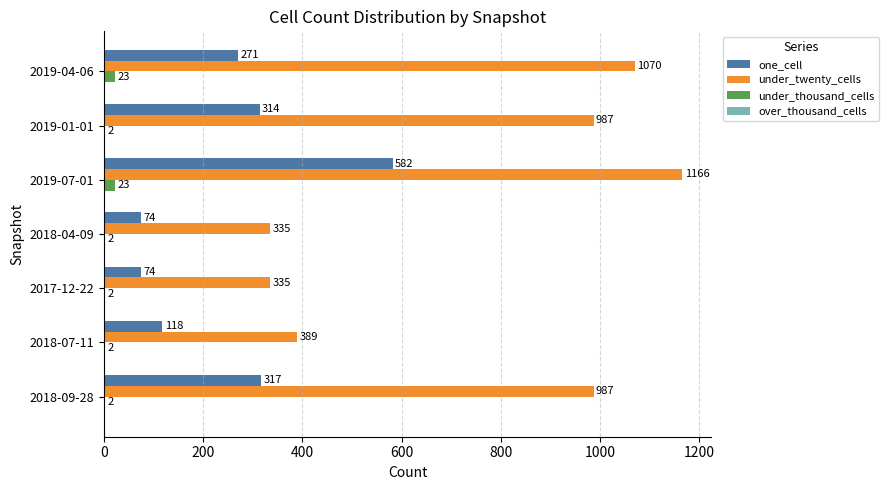

Which series has the largest total across all categories?

under_twenty_cells